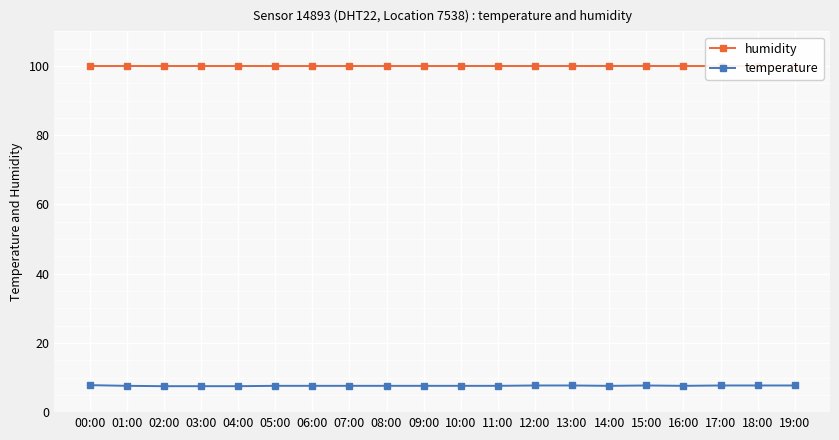

Which category has the highest value in the humidity series?

00:00